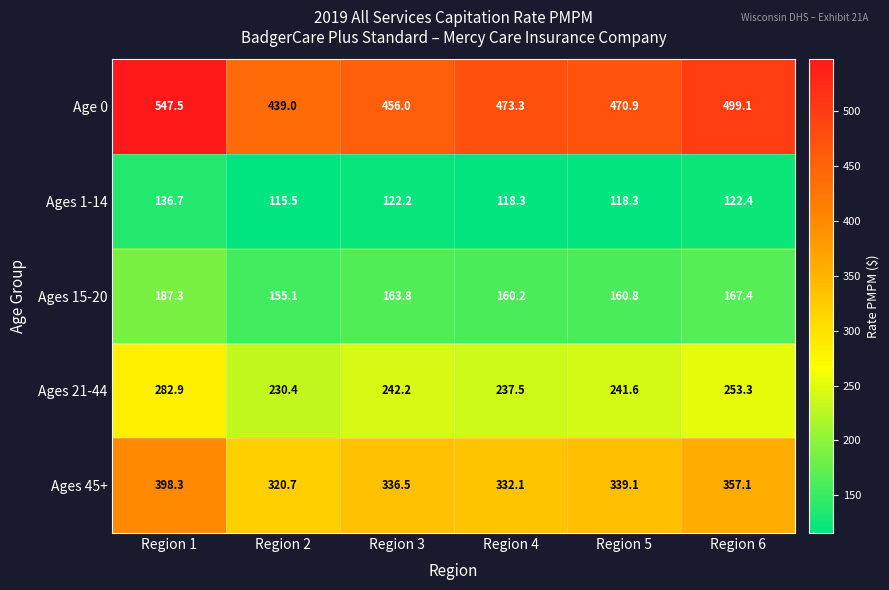

Which series has the largest total across all categories?

Age 0